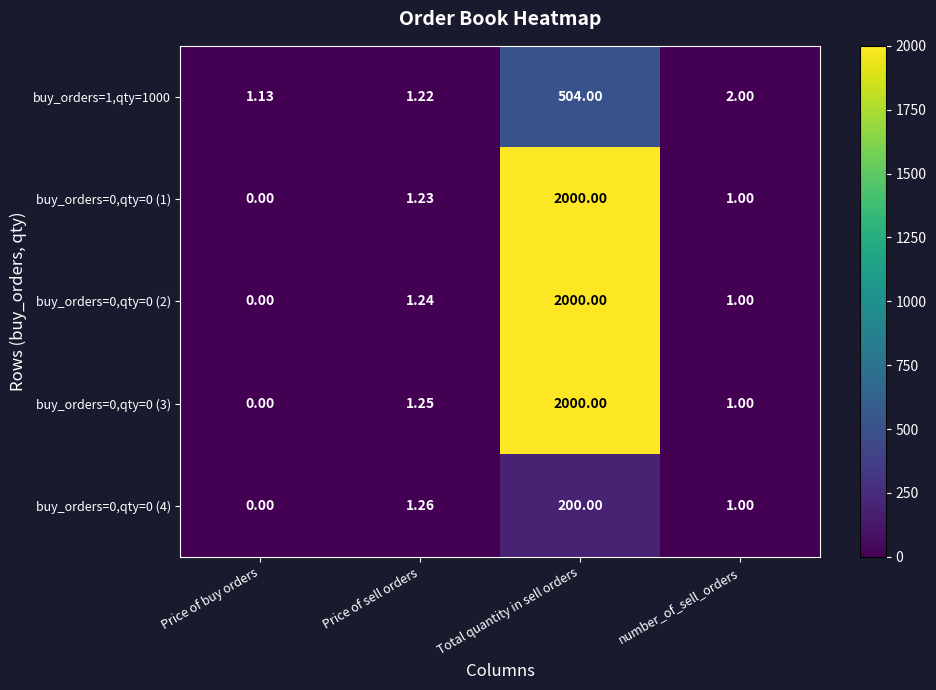

List the labels in order of buy_orders=1,qty=1000 value, largest first.

Total quantity in sell orders, number_of_sell_orders, Price of sell orders, Price of buy orders